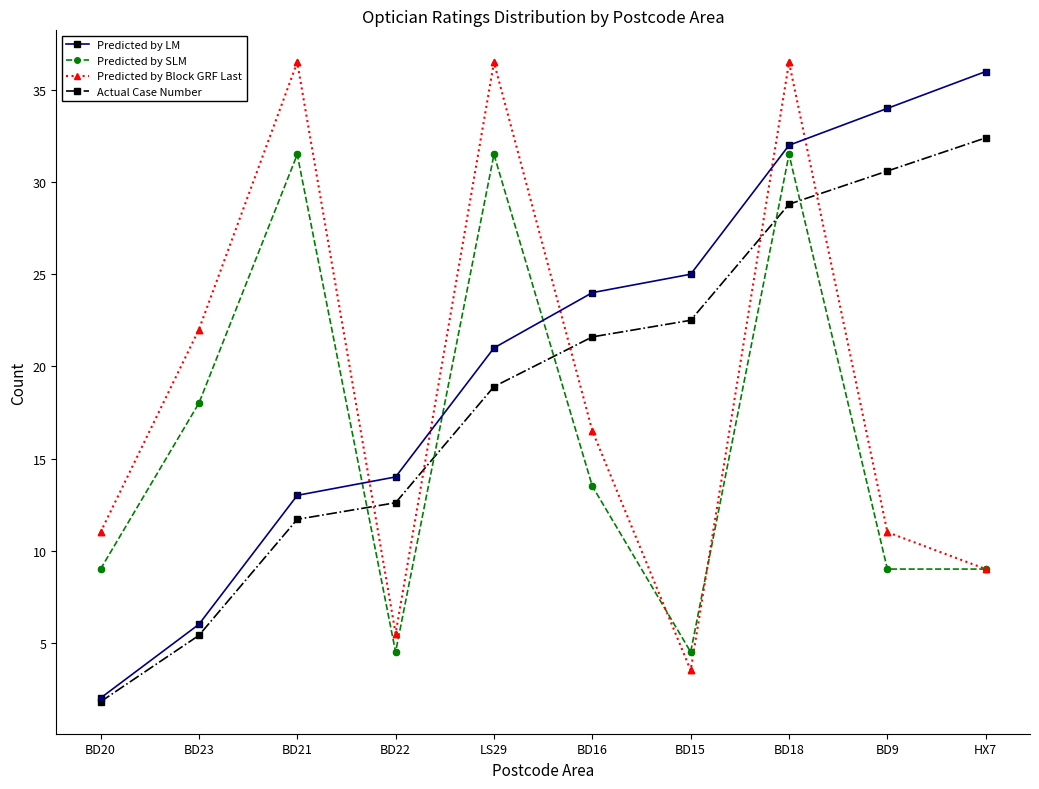

Which series changed the most between BD23 and BD16?

Predicted by LM